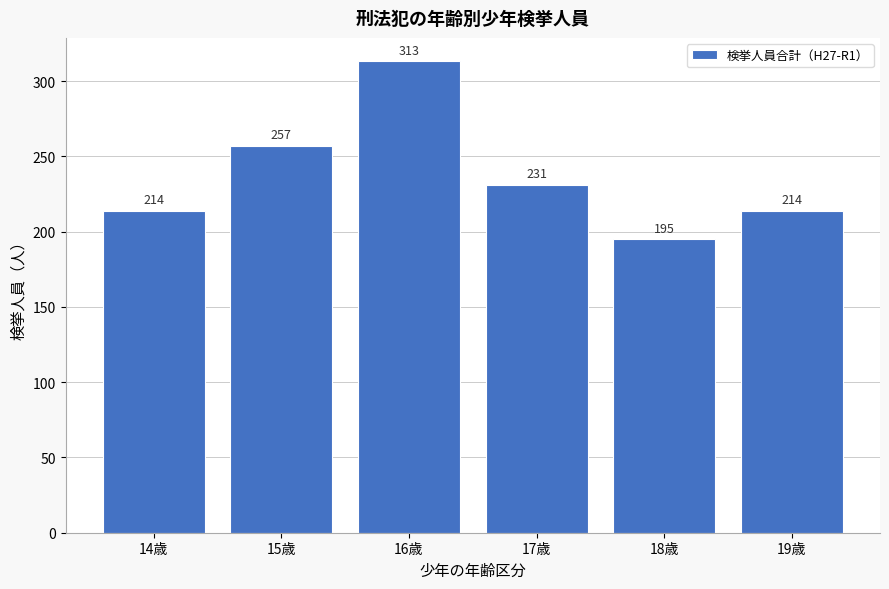

Reading left to right, transcribe all the data shown in this chart.

14歳=214	15歳=257	16歳=313	17歳=231	18歳=195	19歳=214